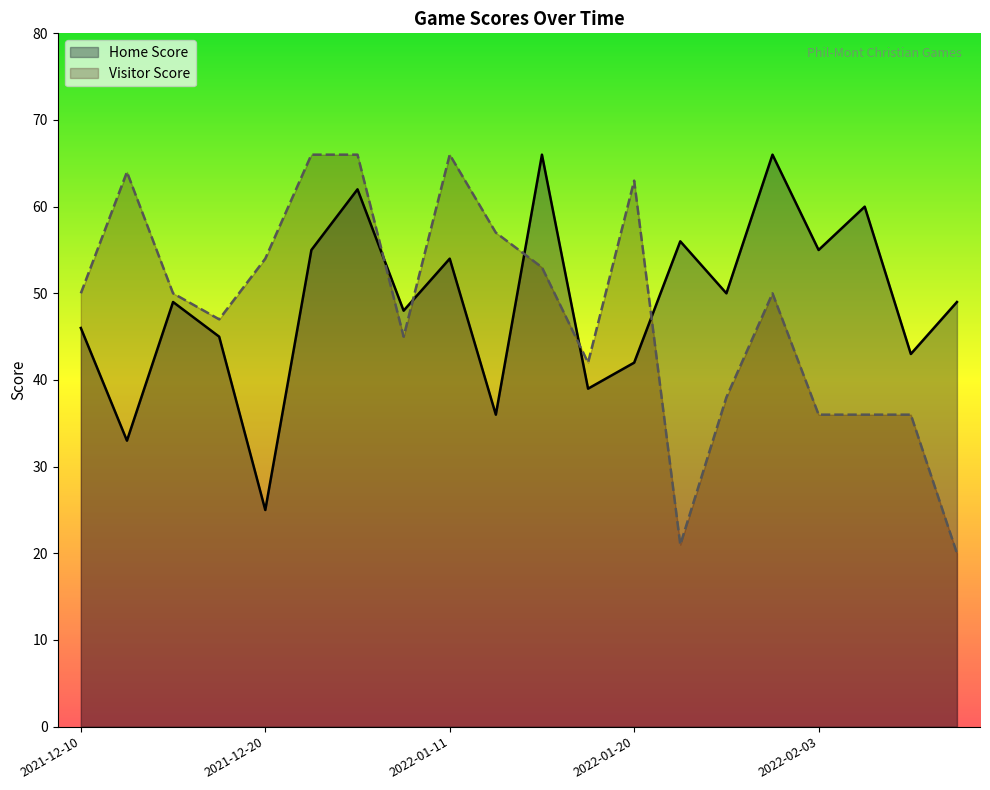

At 2022-02-03, list the series in order from largest to smallest.

Home Score, Visitor Score